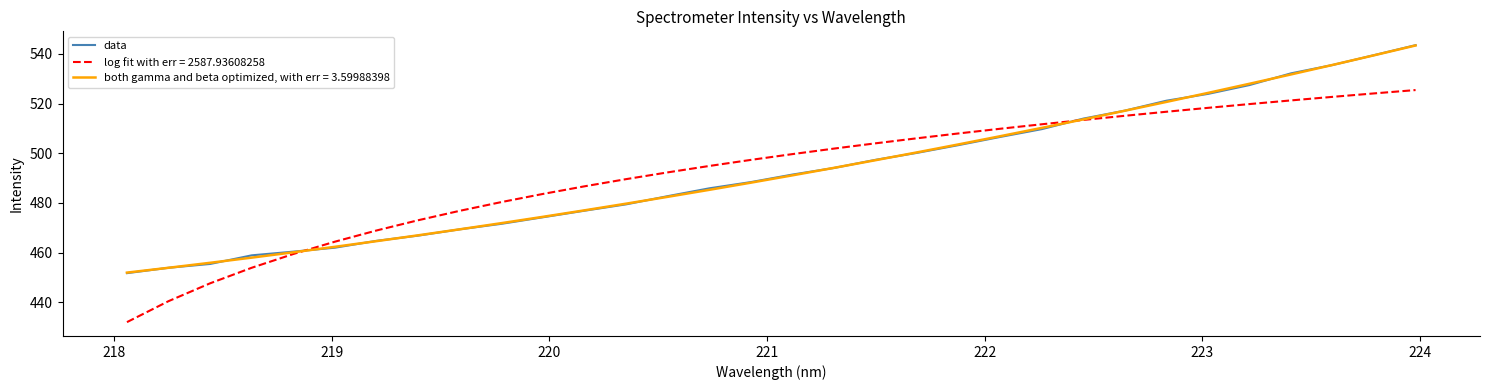

What is the highest value of the log fit with err = 2587.93608258 series?

525.4